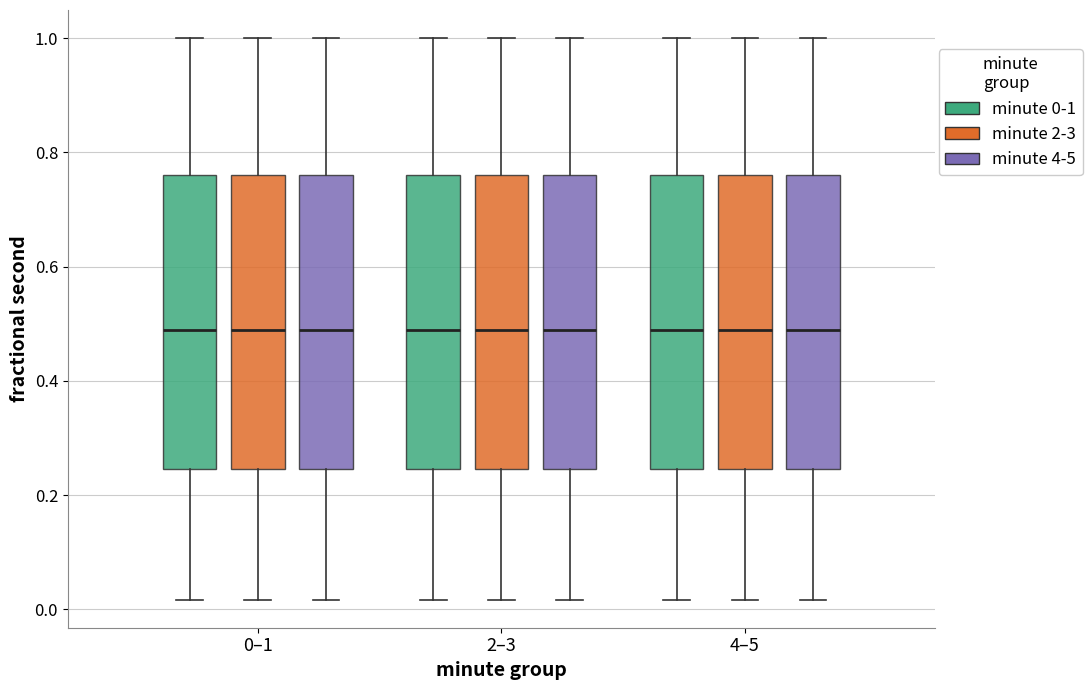

Reading left to right, read every box against the y-axis: the position of its median line, the range the box covers, and the ends of its whiskers. The values are not printed on the chart, so give them approximately, as read against the axis.

0–1 (minute 0-1): median 0.48, box 0.24 to 0.76, whiskers 0.02 to 1.00
0–1 (minute 2-3): median 0.48, box 0.24 to 0.76, whiskers 0.02 to 1.00
0–1 (minute 4-5): median 0.48, box 0.24 to 0.76, whiskers 0.02 to 1.00
2–3 (minute 0-1): median 0.48, box 0.24 to 0.76, whiskers 0.02 to 1.00
2–3 (minute 2-3): median 0.48, box 0.24 to 0.76, whiskers 0.02 to 1.00
2–3 (minute 4-5): median 0.48, box 0.24 to 0.76, whiskers 0.02 to 1.00
4–5 (minute 0-1): median 0.48, box 0.24 to 0.76, whiskers 0.02 to 1.00
4–5 (minute 2-3): median 0.48, box 0.24 to 0.76, whiskers 0.02 to 1.00
4–5 (minute 4-5): median 0.48, box 0.24 to 0.76, whiskers 0.02 to 1.00